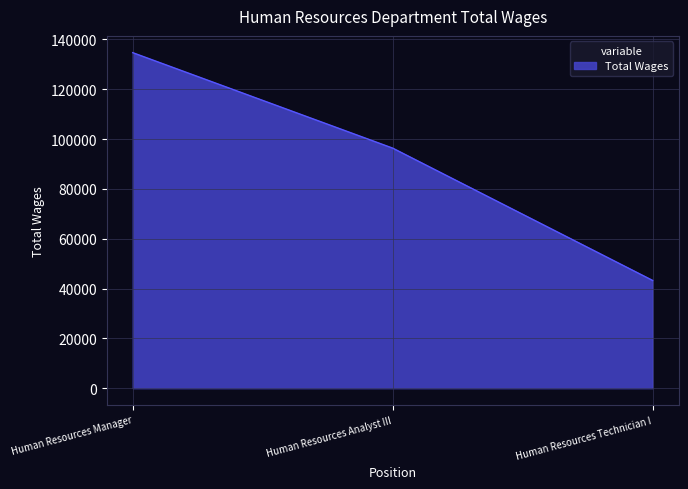

Rank the categories by value from highest to lowest.

Human Resources Manager, Human Resources Analyst III, Human Resources Technician I